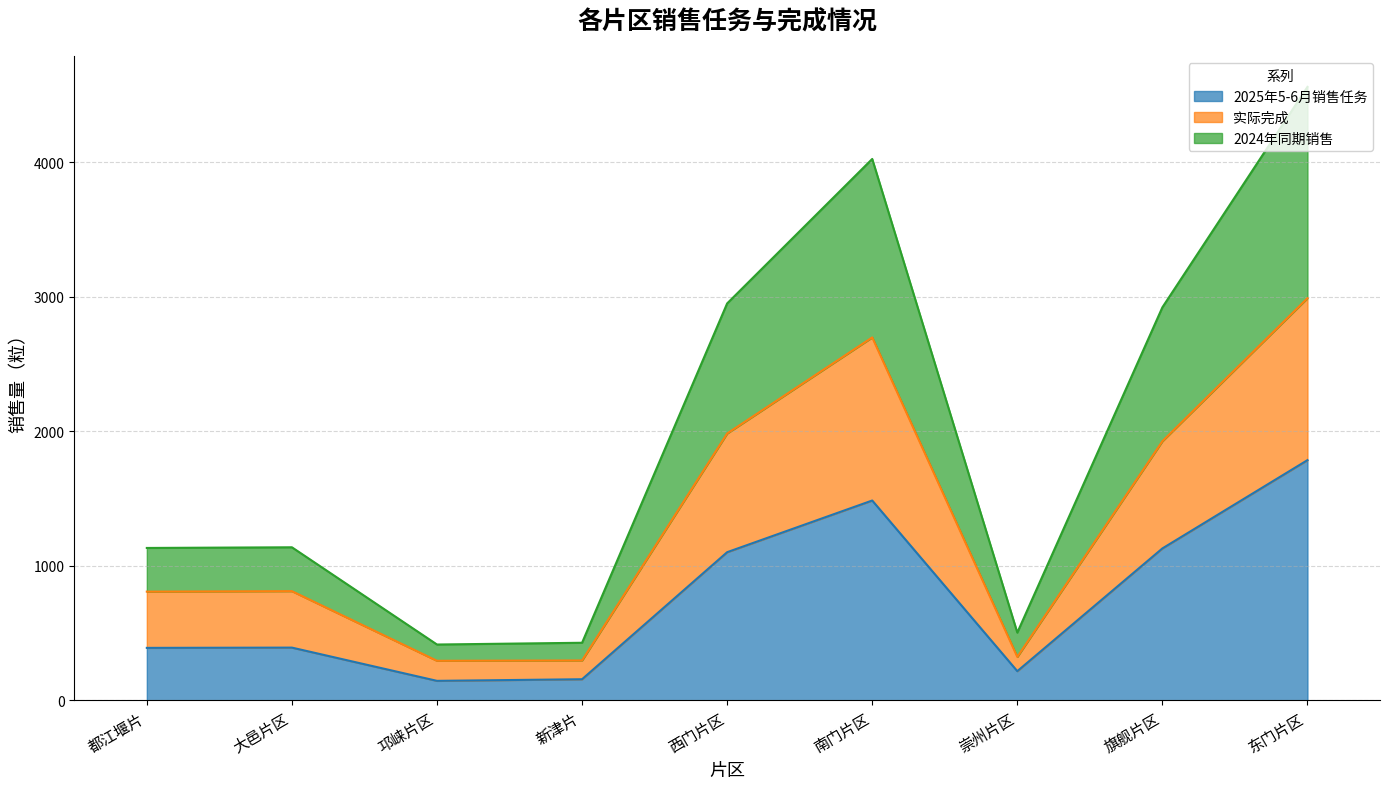

True or false: 2024年同期销售 and 2025年5-6月销售任务 intersect in this chart.

False